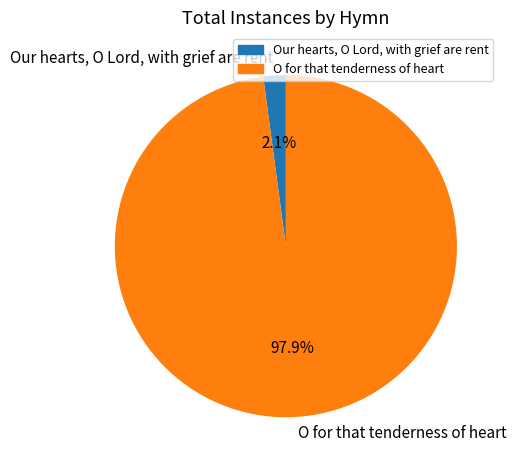

Is Our hearts, O Lord, with grief are rent the majority of the pie?

No